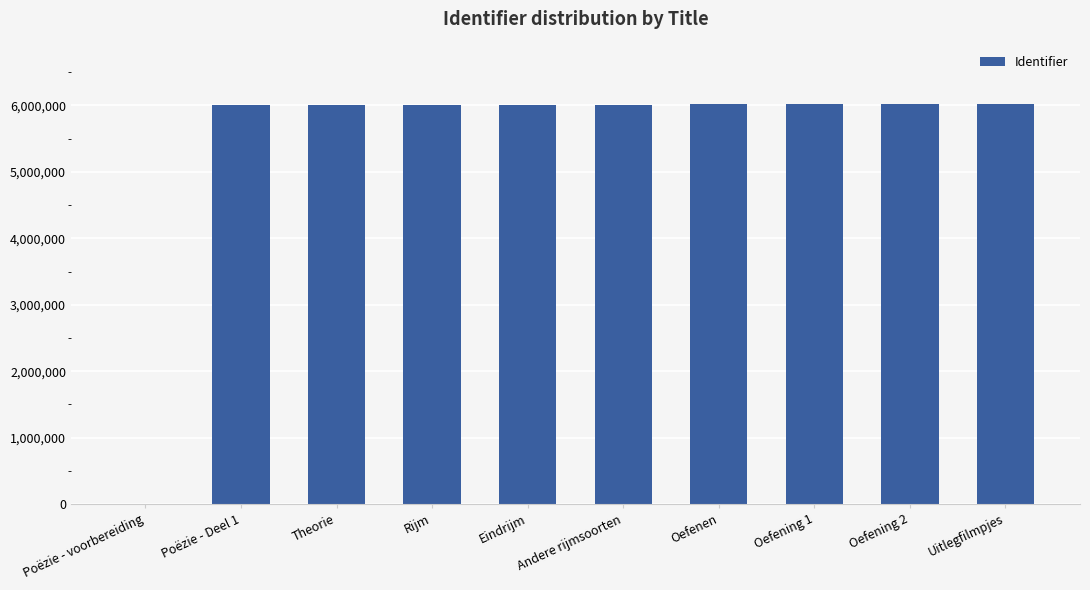

The chart shows a value of 9892839 at Andere rijmsoorten. True or false?

False